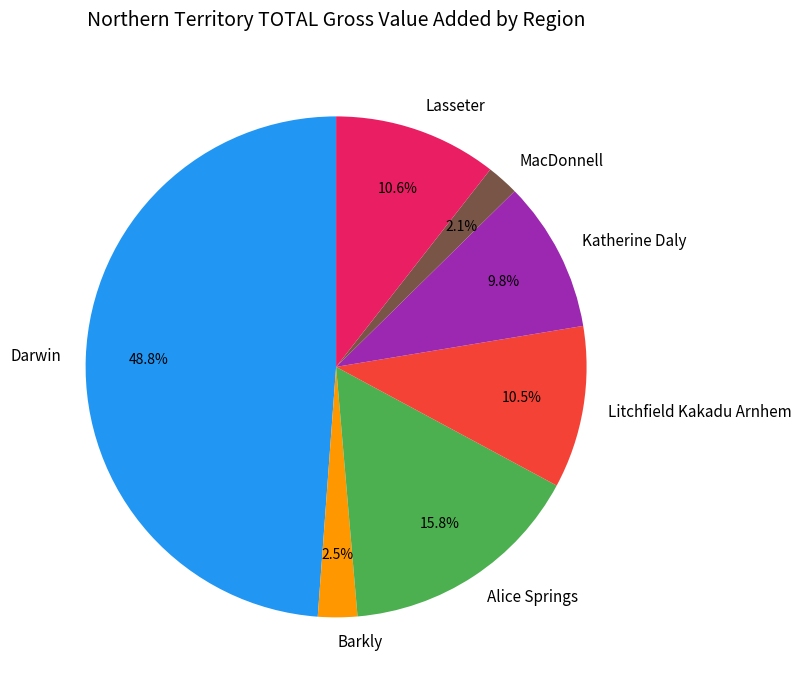

How many slices are in this pie chart?

7